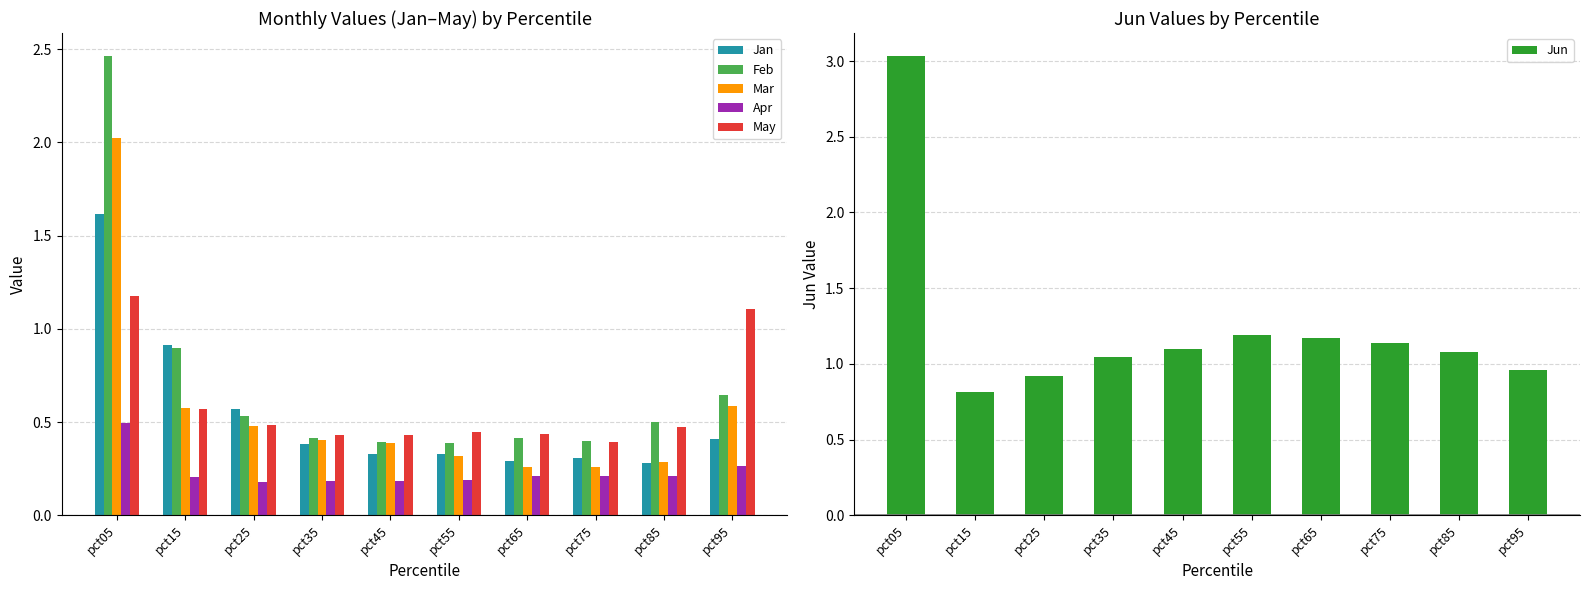

What value does the Apr series have at pct75?

0.2